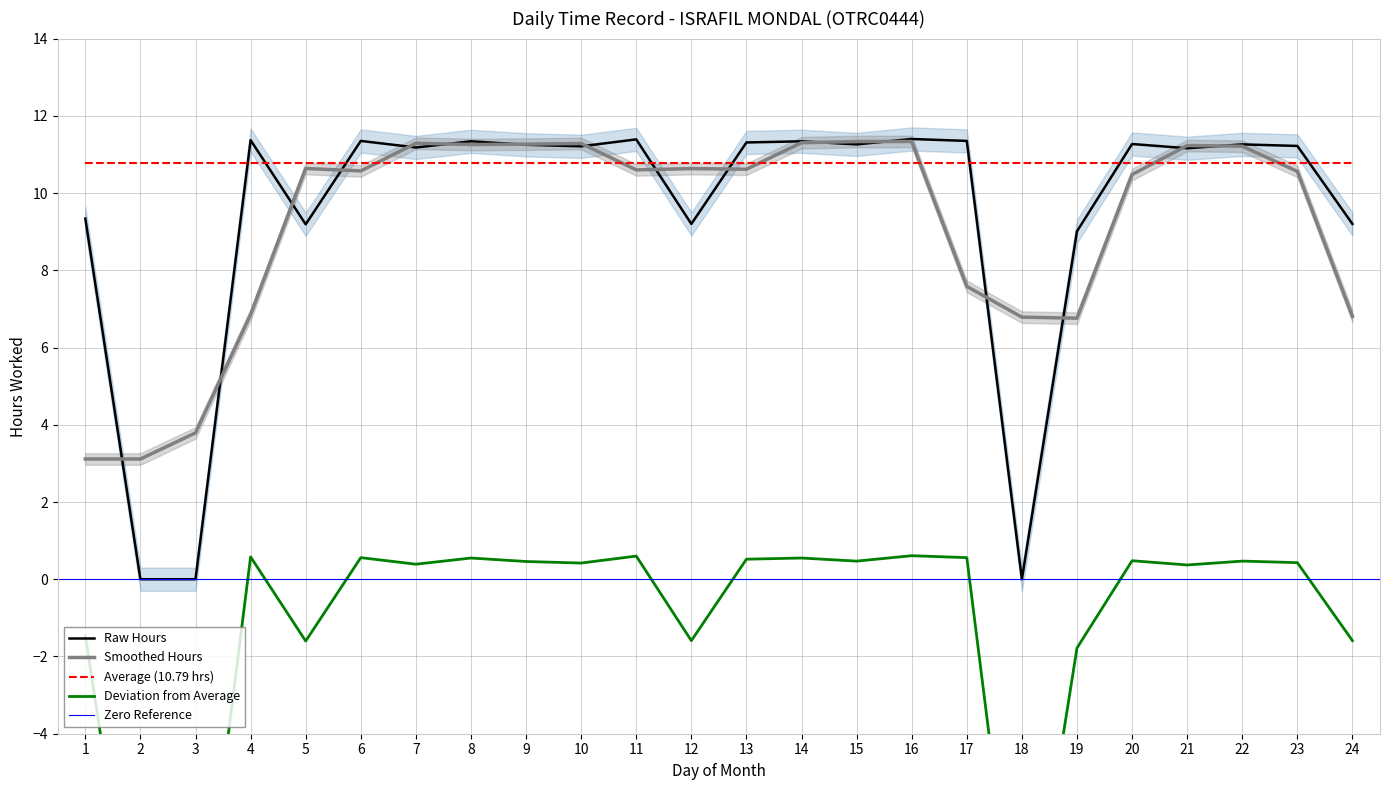

Which category has the highest value across all series?

16